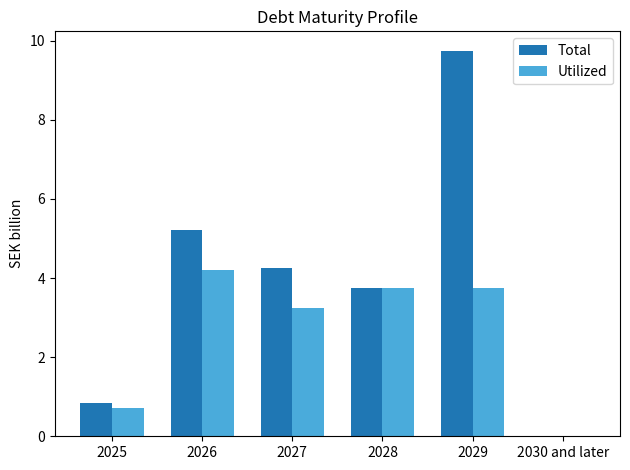

Where does the Total series first go above 4?

2026